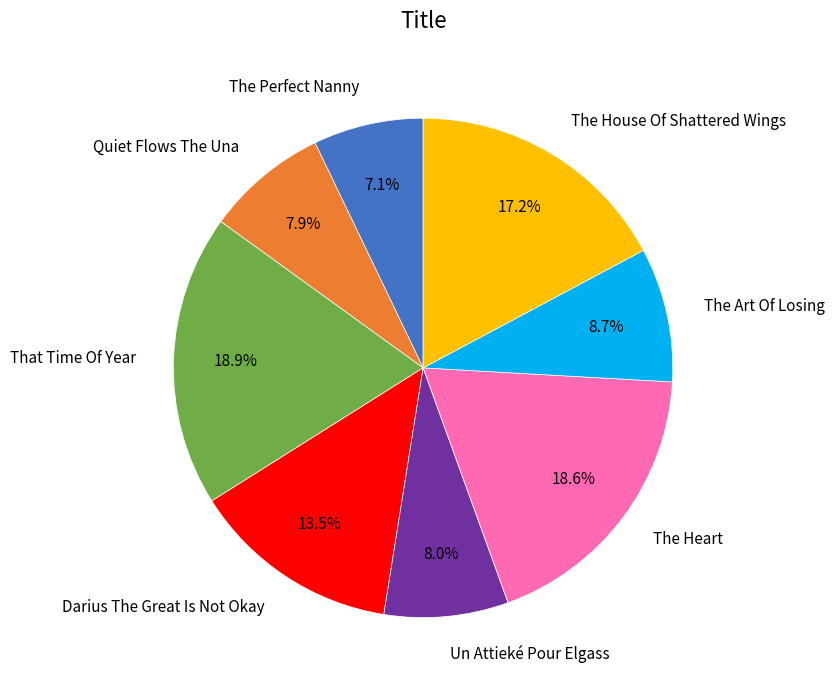

Is there any slice that represents more than half of the pie?

No